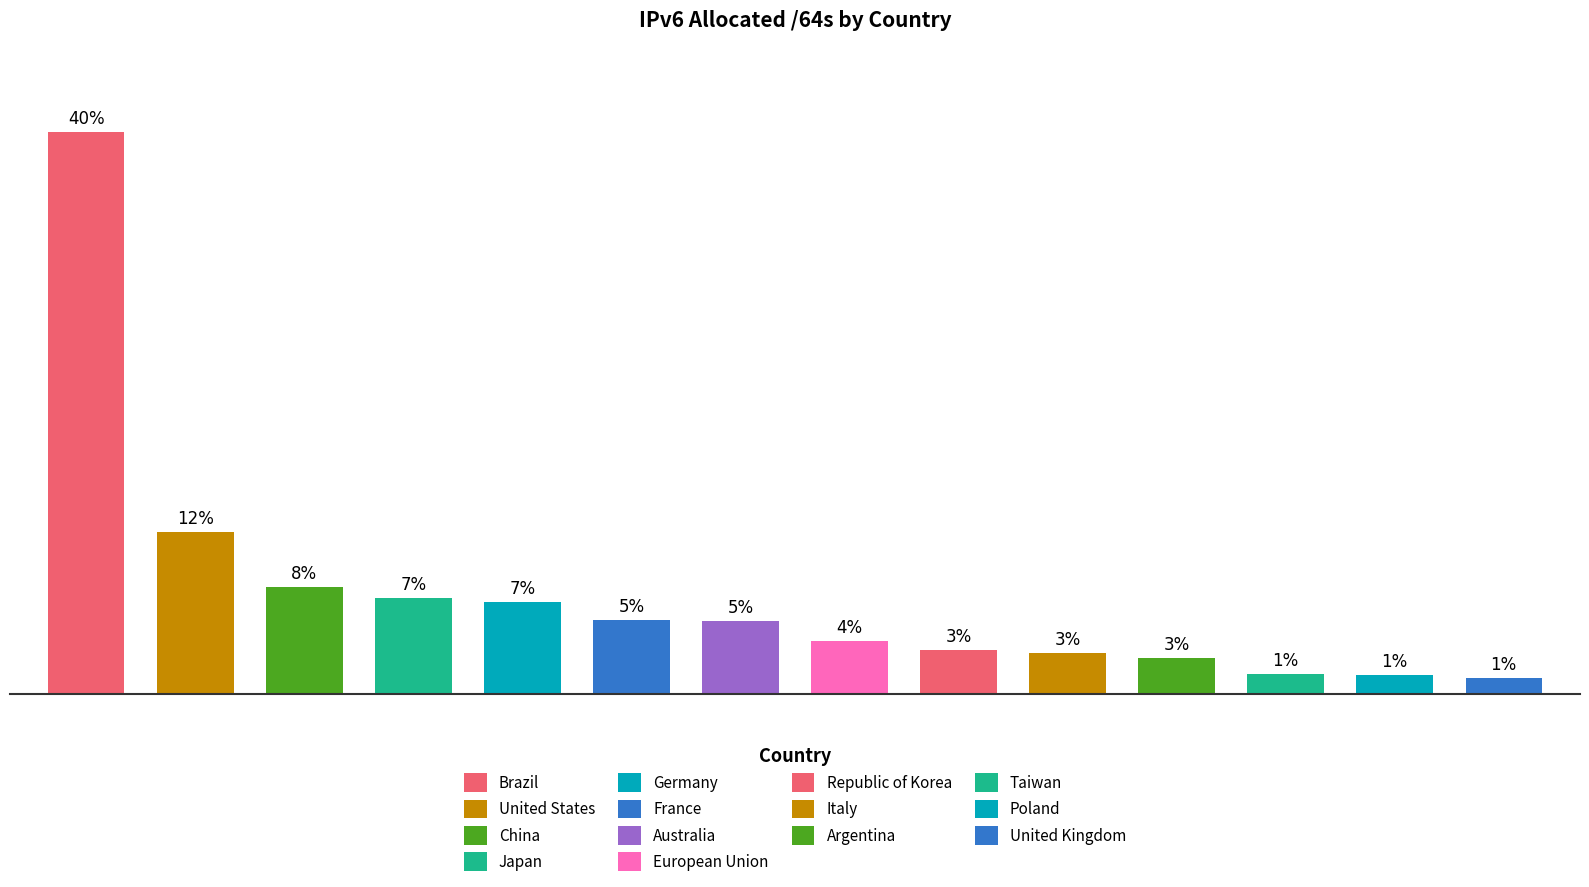

At which label does the data first exceed 36790737240064?

Brazil